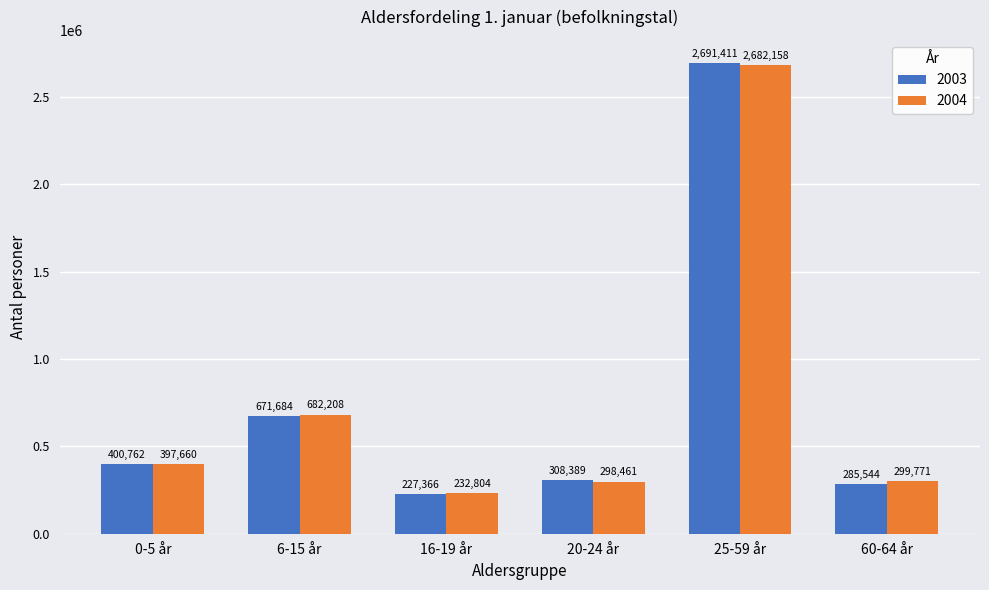

The 2004 series shows 2682158 at 25-59 år. True or false?

True